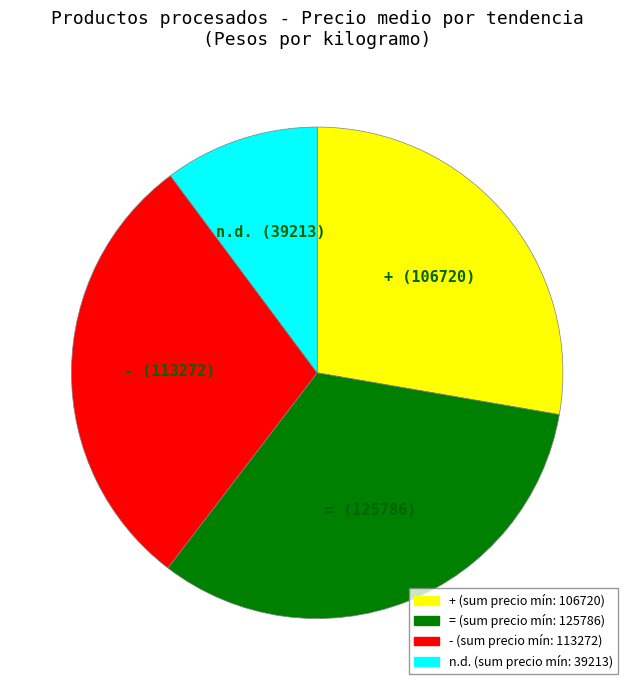

Which has a higher value, + or =?

=